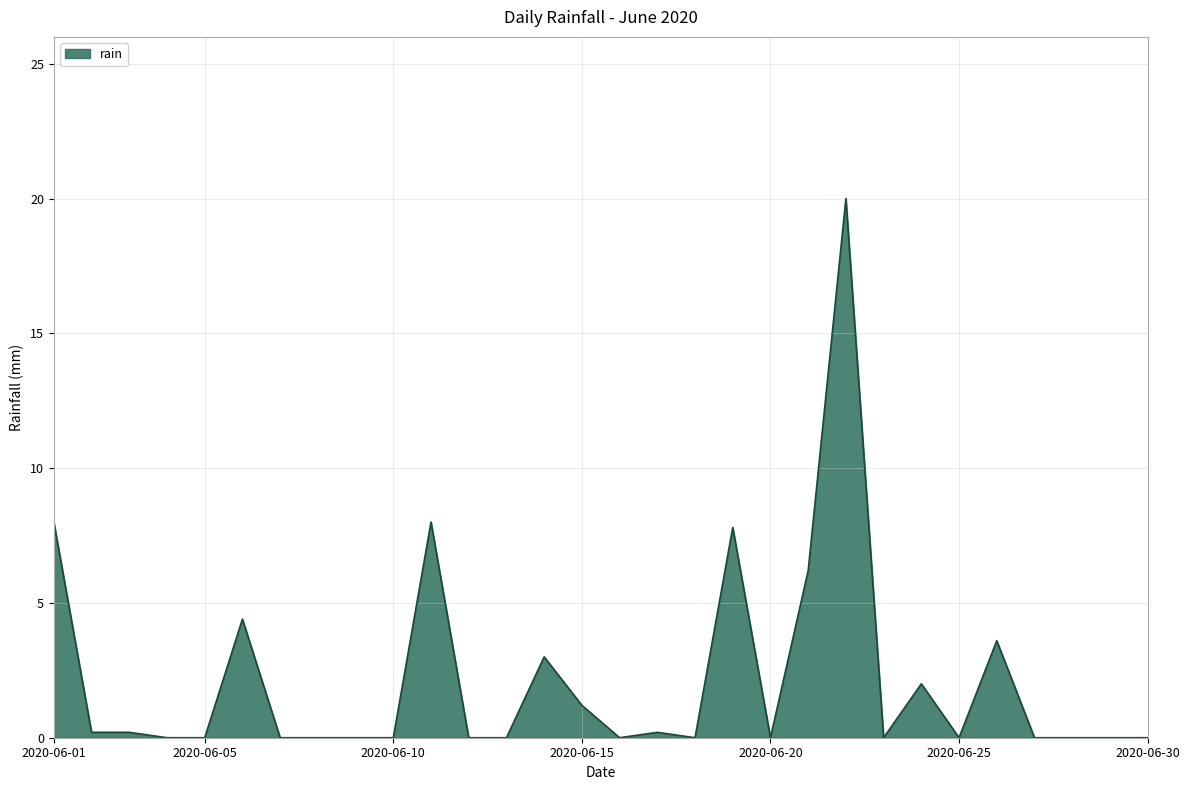

What is the difference between the maximum and minimum values?

20.0